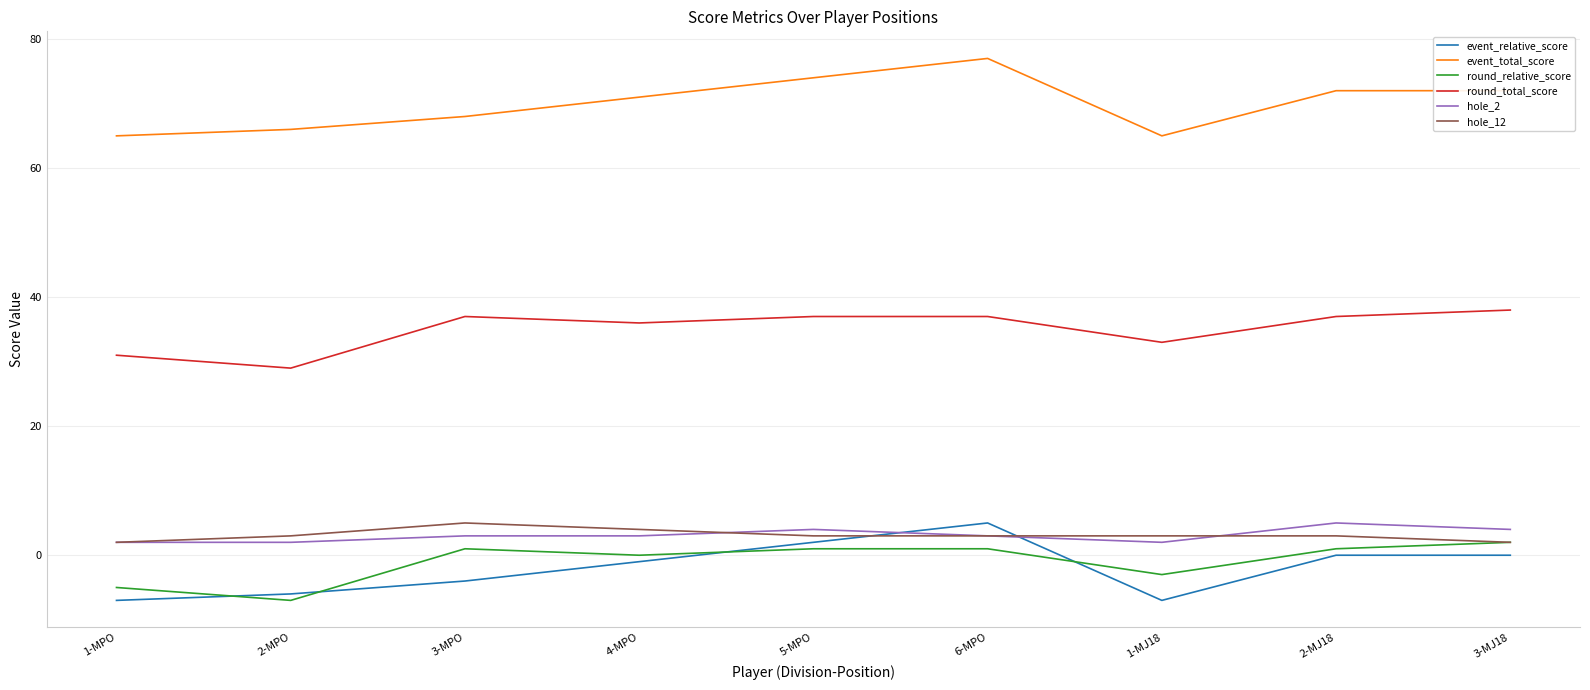

Which series has the largest total across all categories?

event_total_score